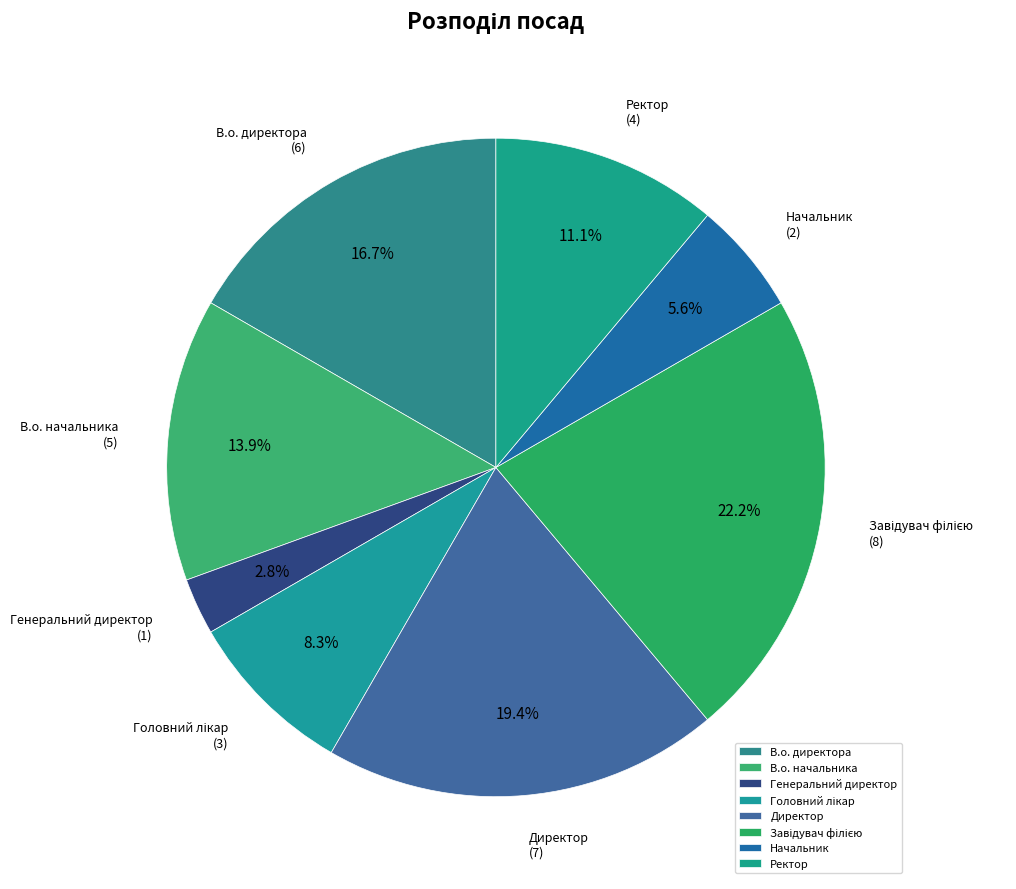

What is the smallest slice in the pie chart?

Генеральний директор